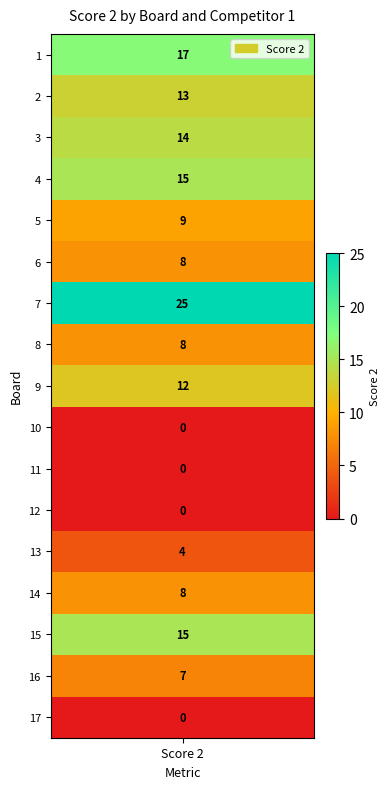

What is the average value?

9